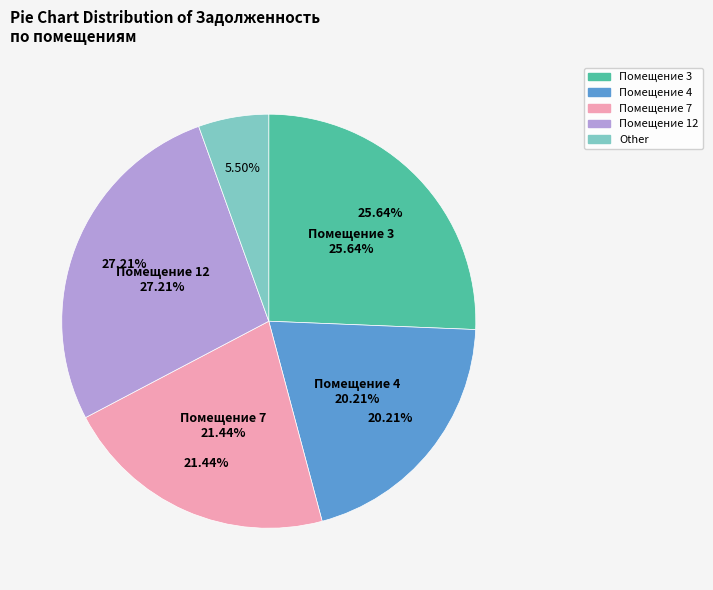

To the nearest percent, what is the combined percentage of 6 and 11?

2%